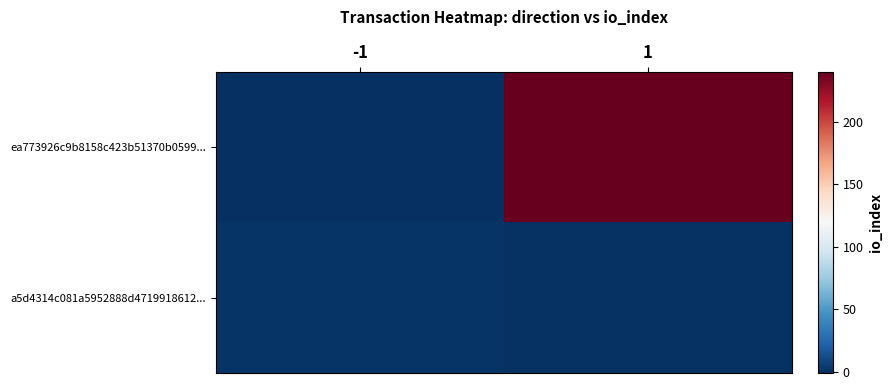

Rank the series at -1 from highest to lowest value.

a5d4314c081a5952888d4719918612..., ea773926c9b8158c423b51370b0599...